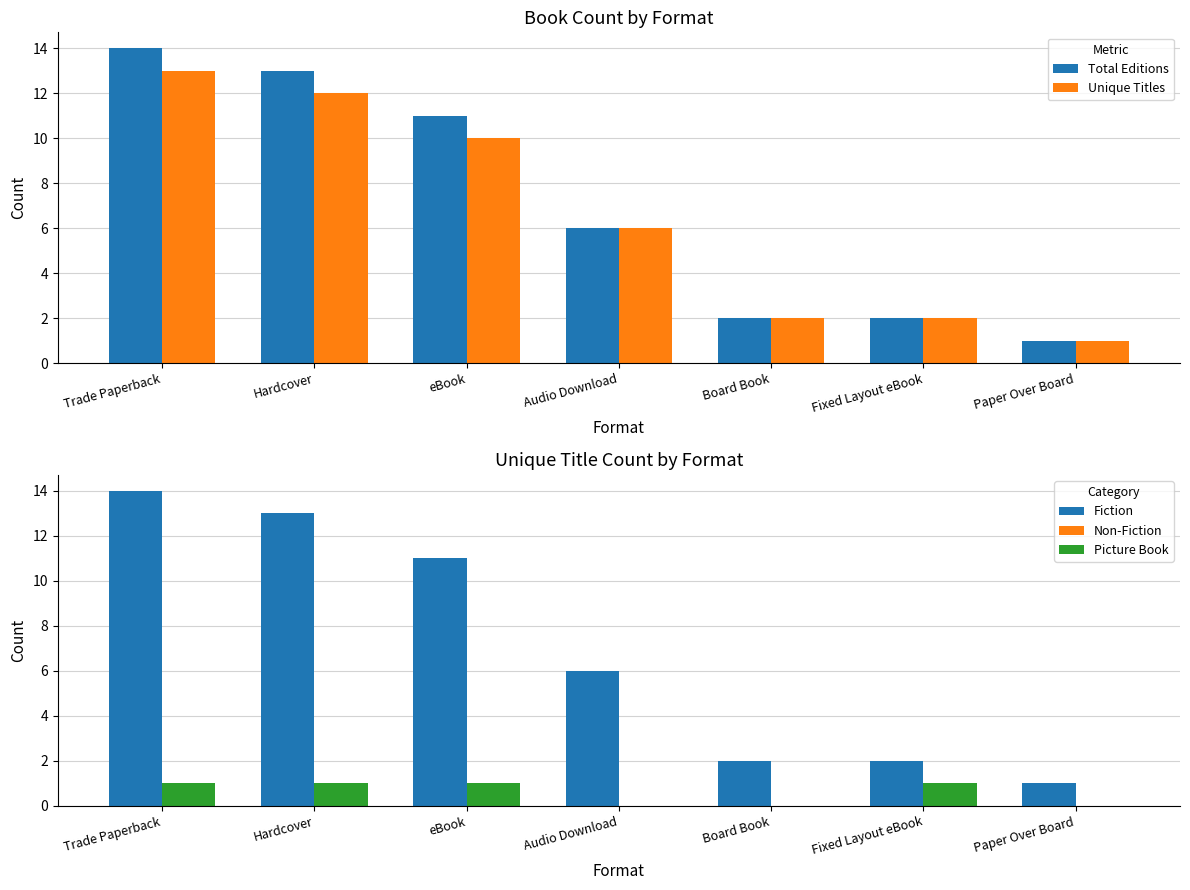

At which category does the chart reach its peak across all series?

Trade Paperback